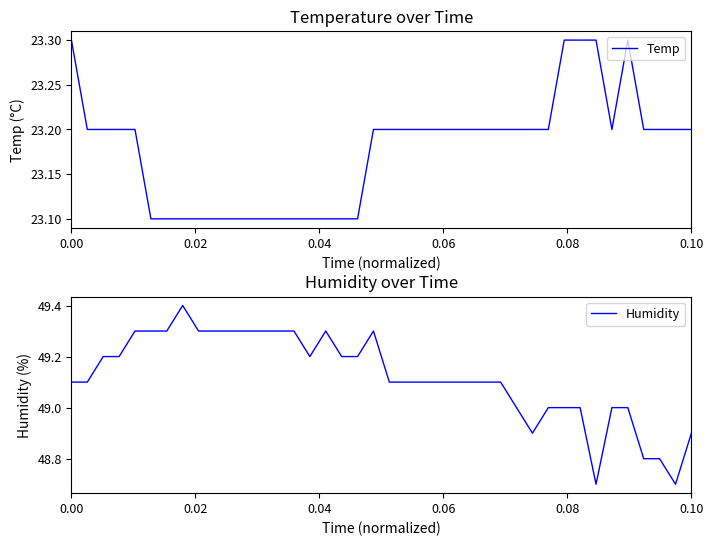

True or false: Humidity and Temp intersect in this chart.

False